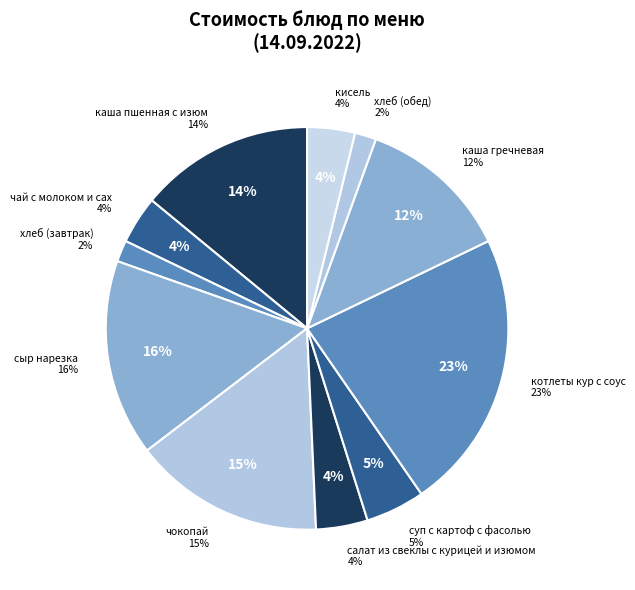

What percentage do кисель and чай с молоком и сах together represent?

7.7%